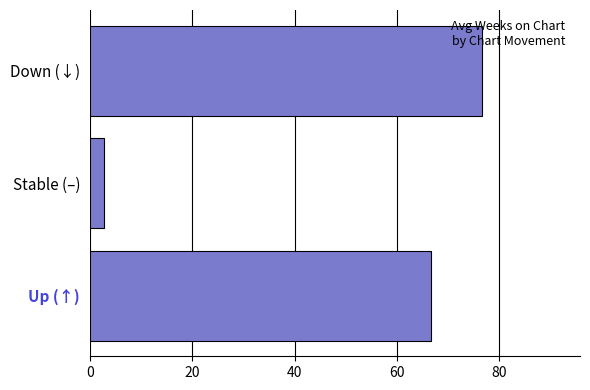

The value at Stable (–) is 2.8. True or false?

True